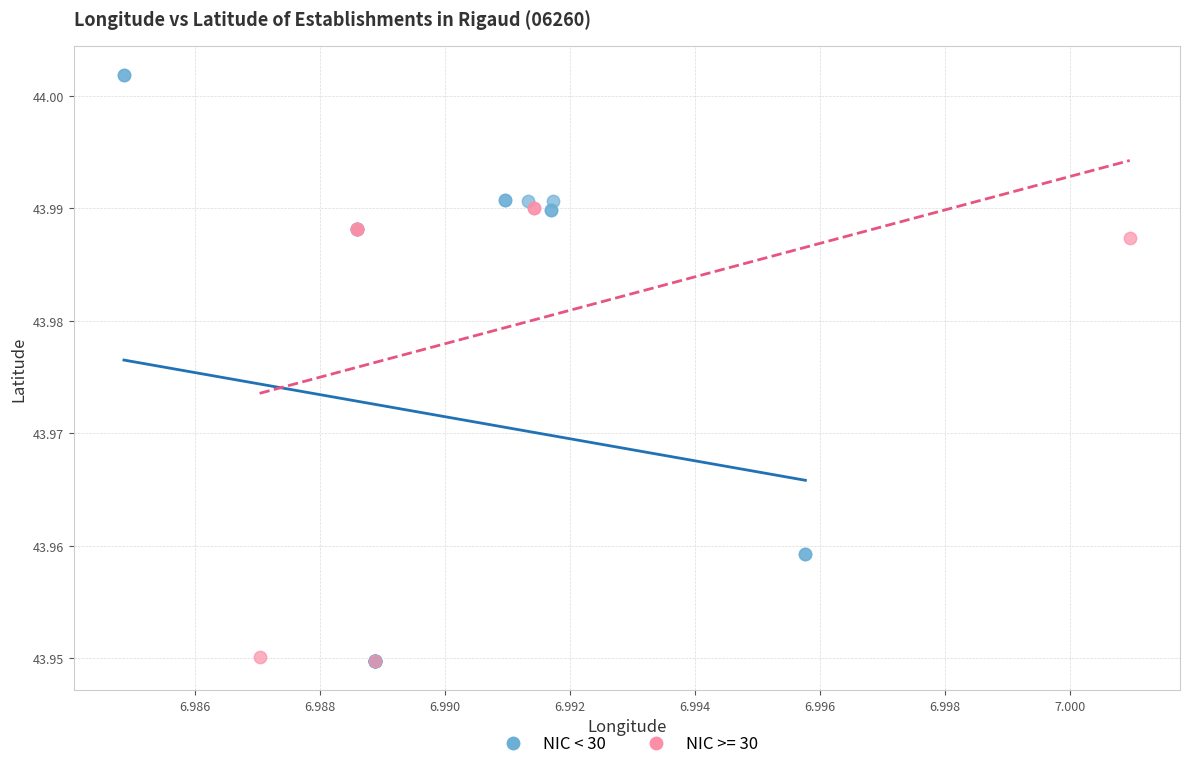

Which series has the widest spread of Y values?

NIC < 30